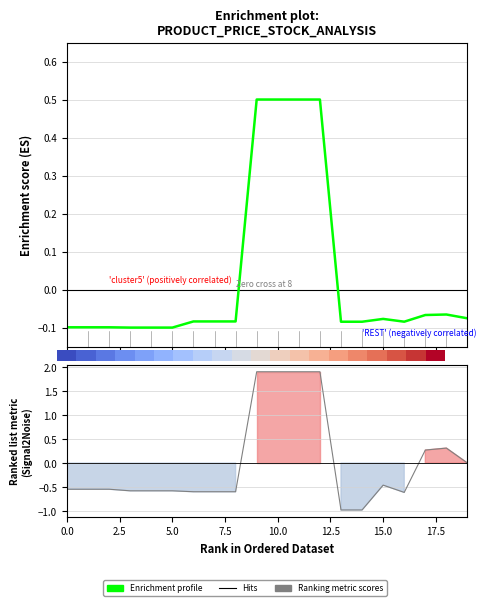

What is the label of the 18th point from the right?

5.0